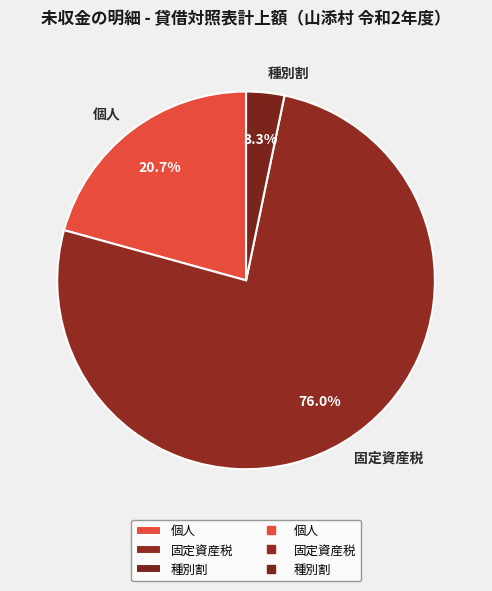

What percentage is the 種別割 slice, to the nearest percent?

3%